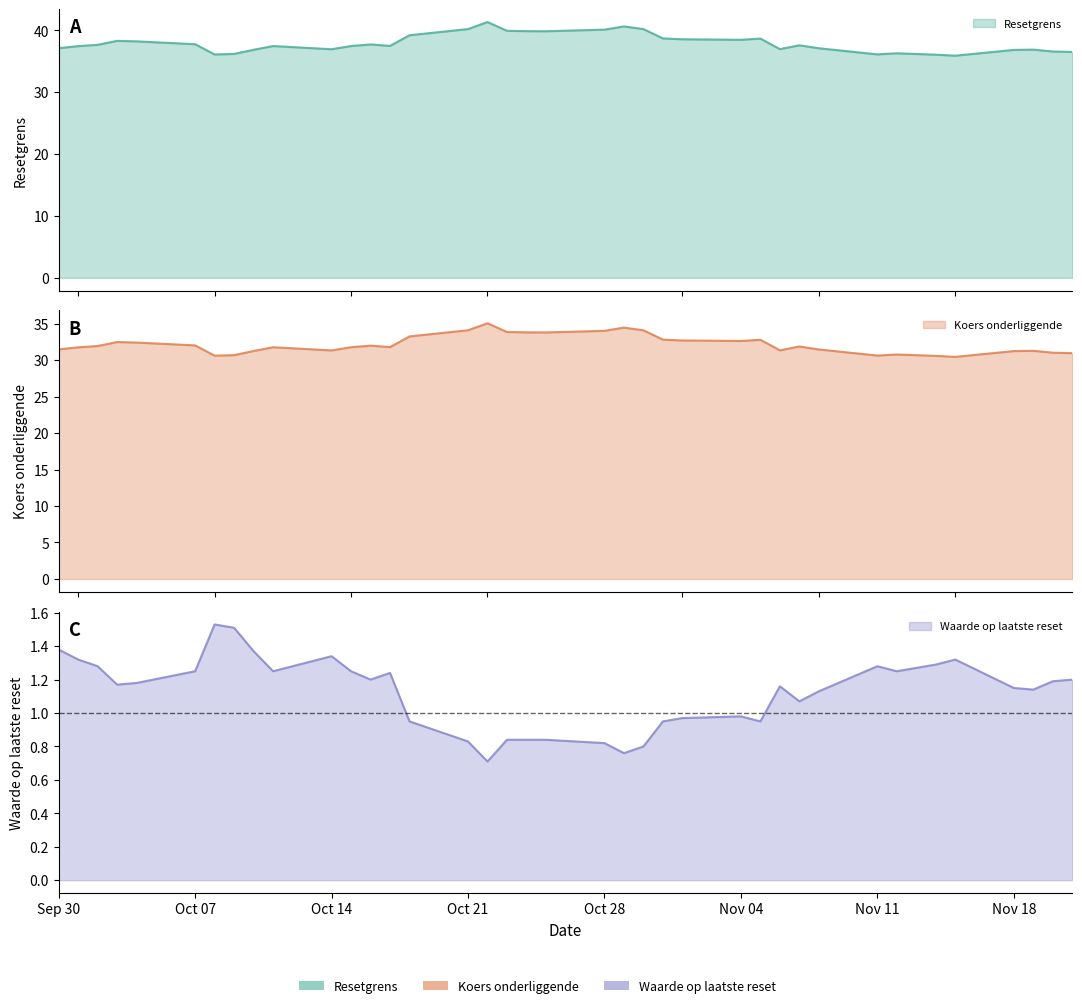

Which category has the lowest value in the Koers onderliggende op laatste reset series?

2024-11-15